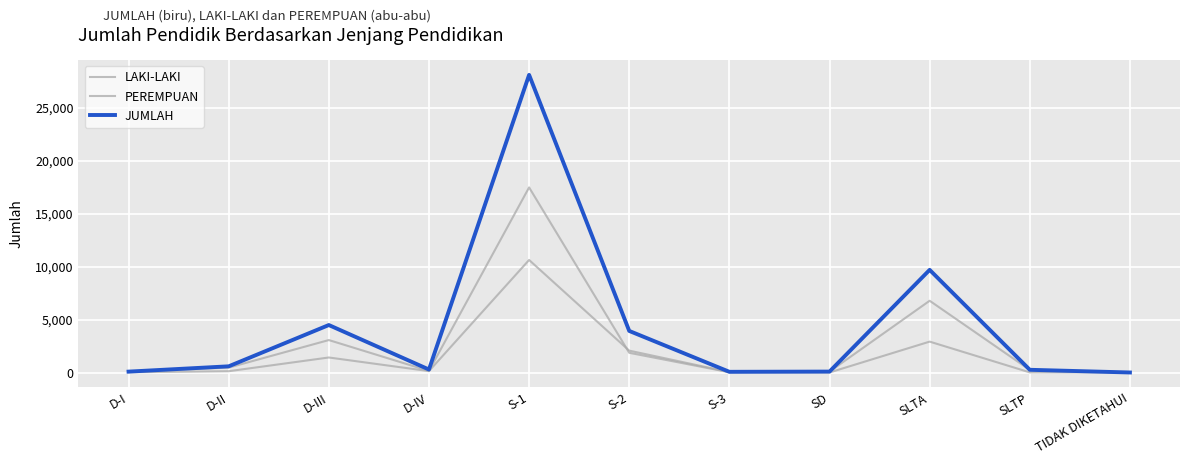

What is the sum of the JUMLAH values at S-3 and TIDAK DIKETAHUI?

68